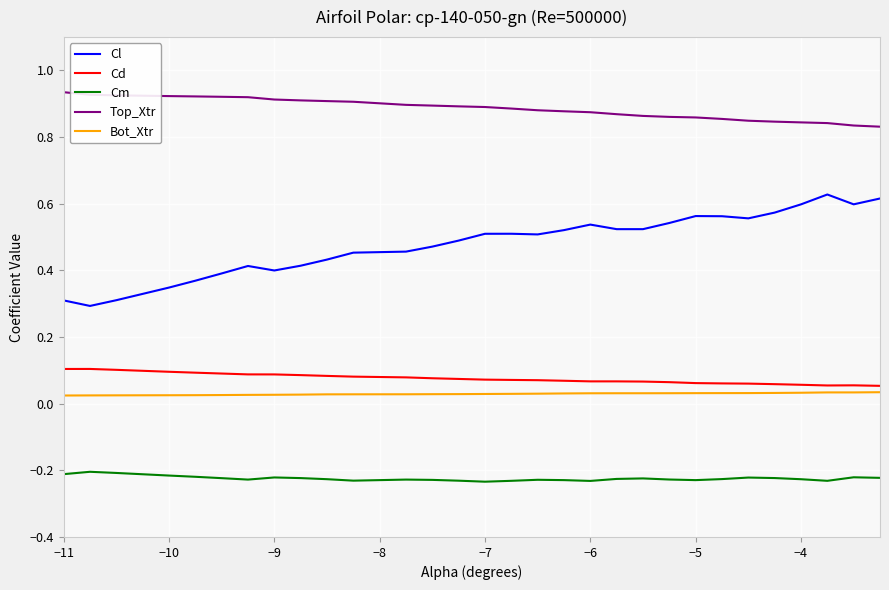

Which series has the largest range (max minus min)?

Cl